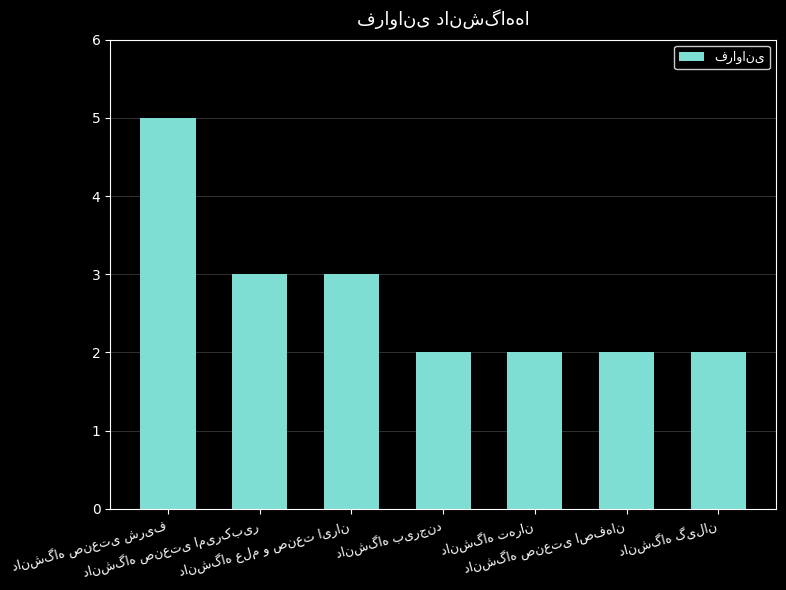

What is the sum of all values?

19